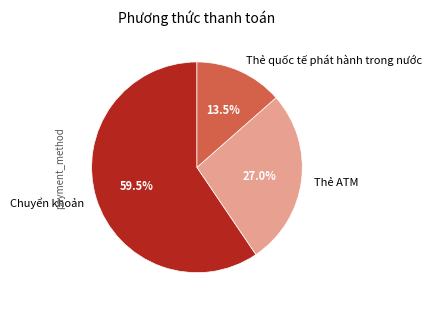

To the nearest percent, what is the difference between the Thẻ ATM and Thẻ quốc tế phát hành trong nước slice percentages?

14%